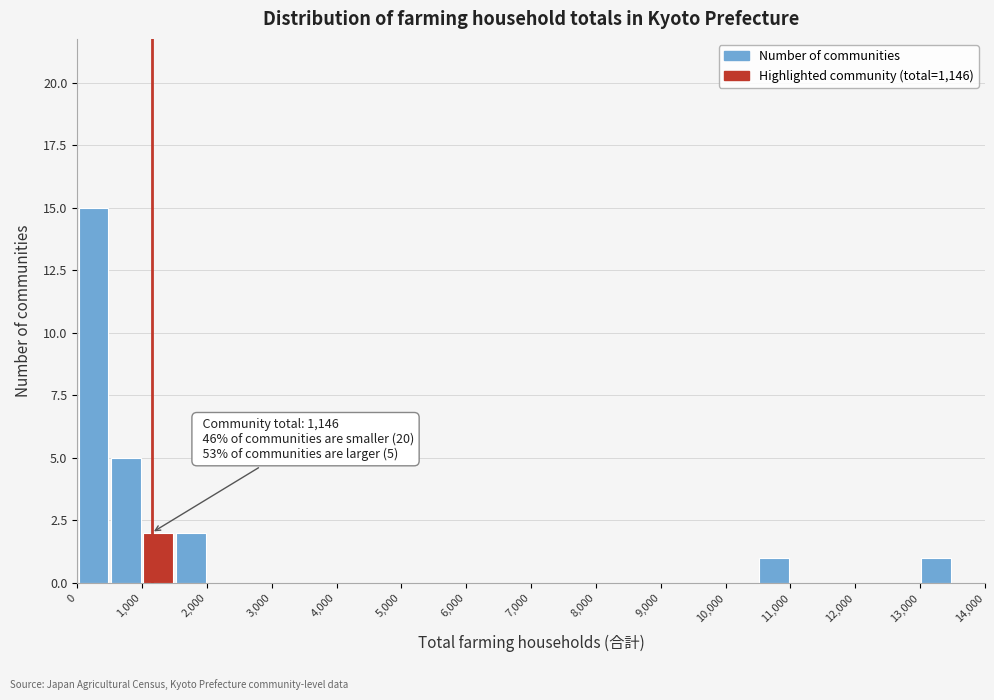

Over which range of the x-axis is the bar tallest?

0 to 500